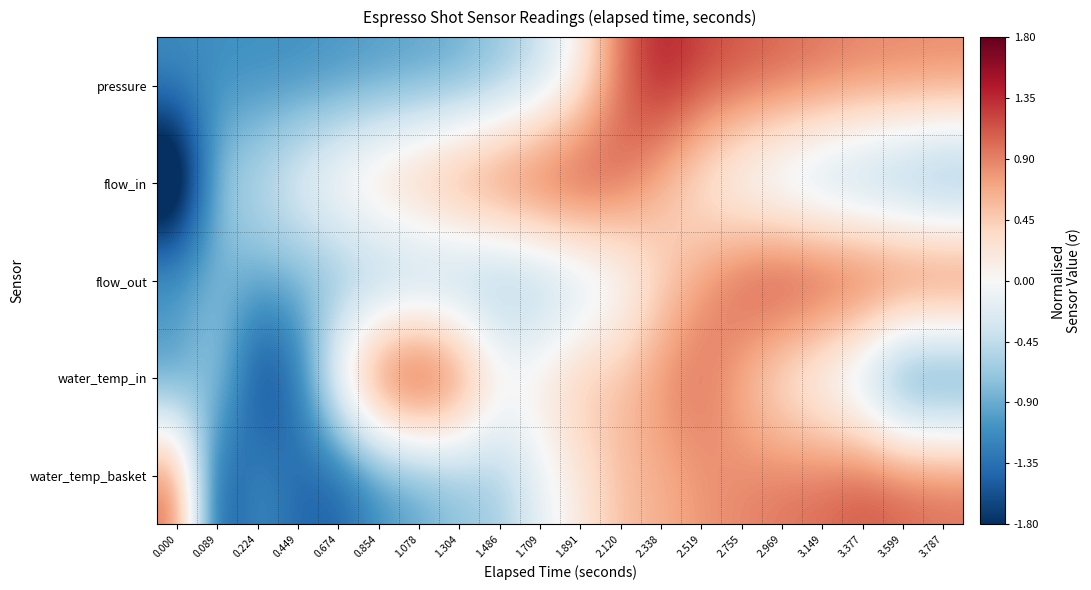

Between 1.486 and 3.149, which is larger?

3.149